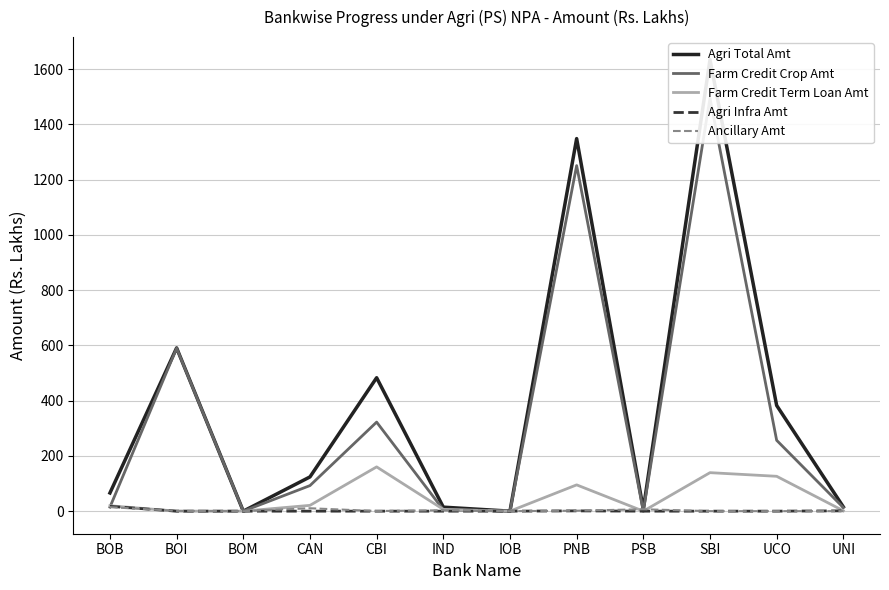

At which label does Ancillary Amt reach its peak?

BOB